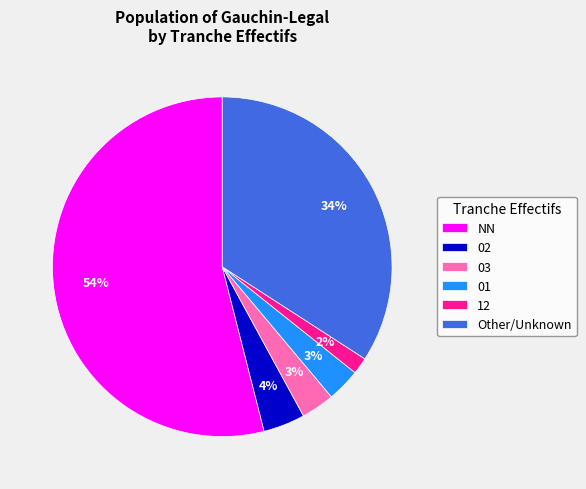

The NN slice represents 54% of the pie. True or false?

True